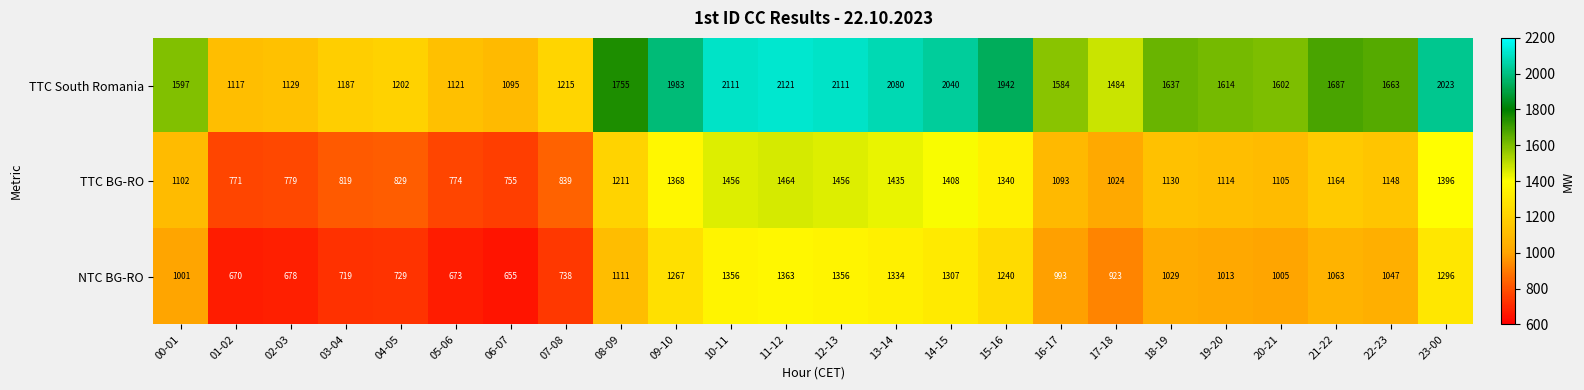

Which category has the highest value across all series?

11-12